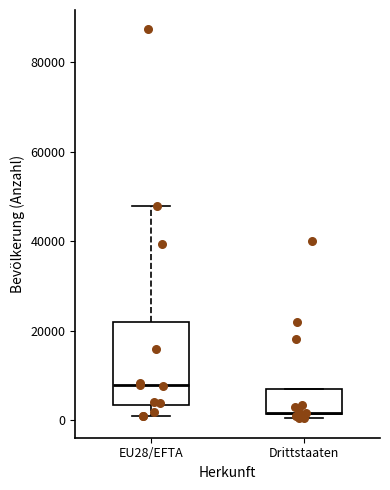

Which box has the lowest median line?

Drittstaaten